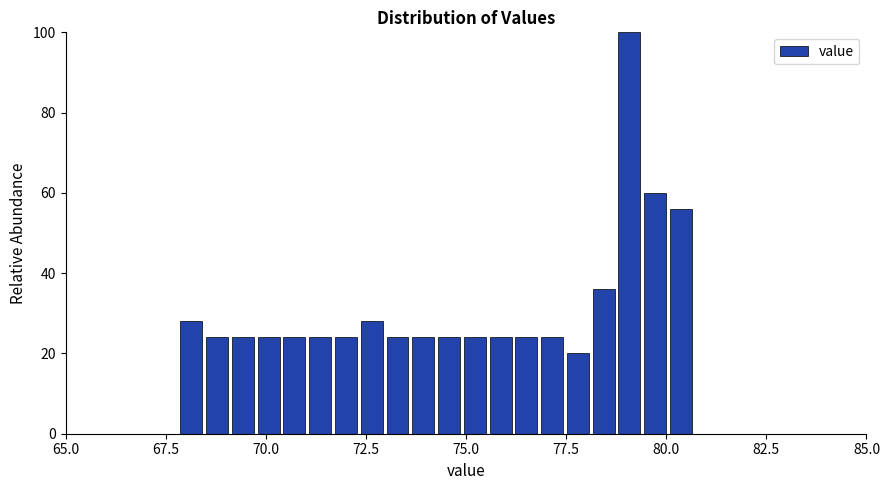

Around what value on the x-axis is the tallest bar? Give the approximate position of its centre, as read against the axis.

79.0